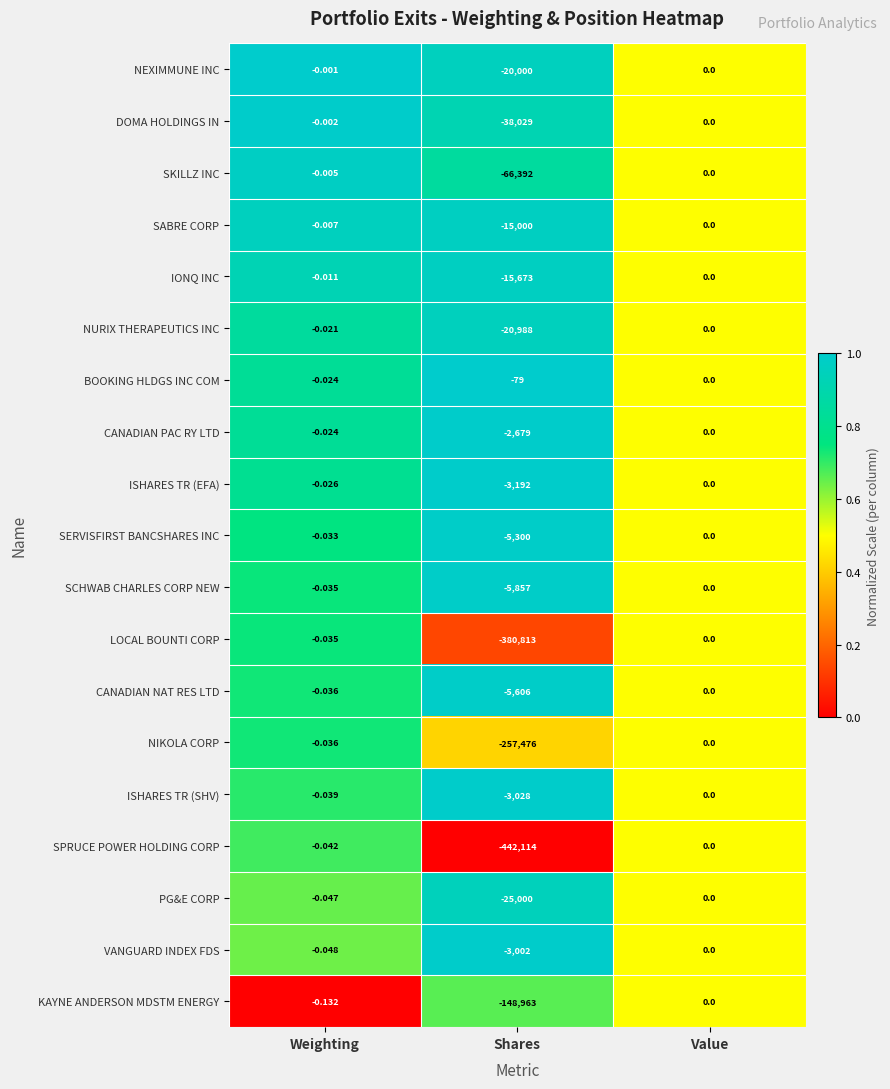

List the labels in order of CANADIAN NAT RES LTD value, largest first.

Value, Weighting, Shares